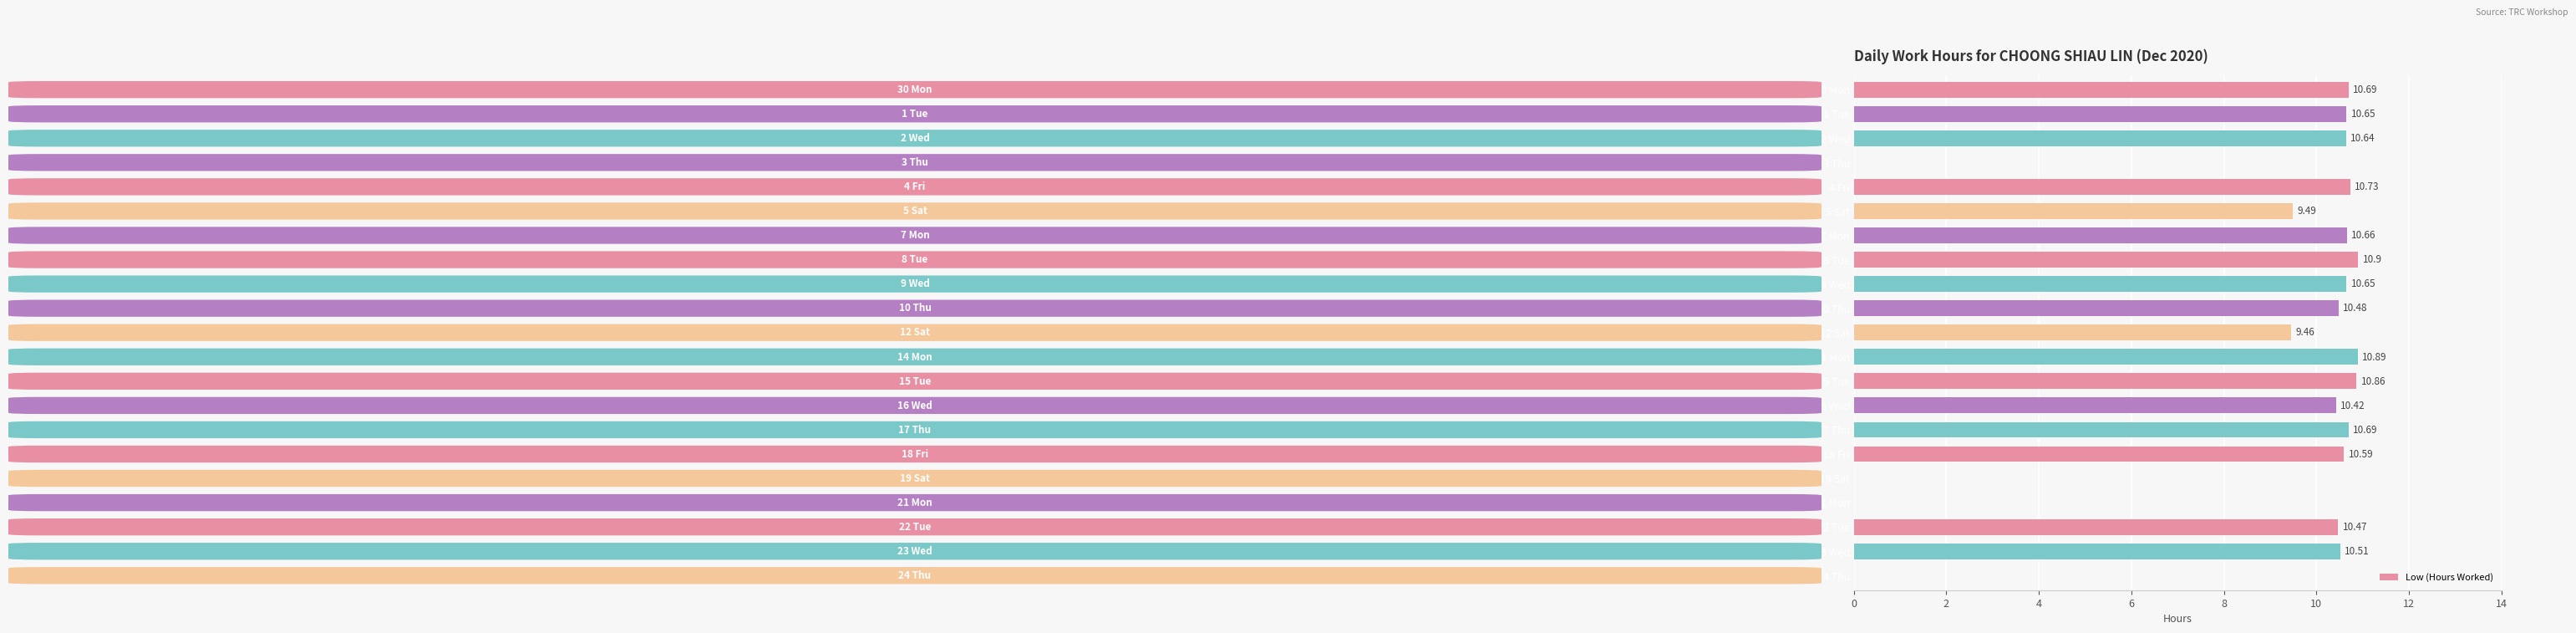

Are the bars grouped side by side (vs. stacked)?

No